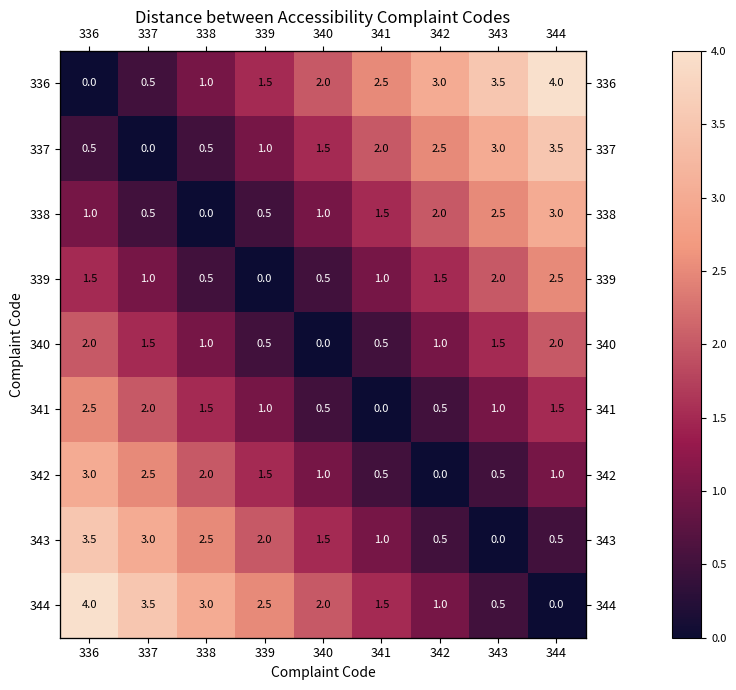

Which series has the widest spread of values?

336